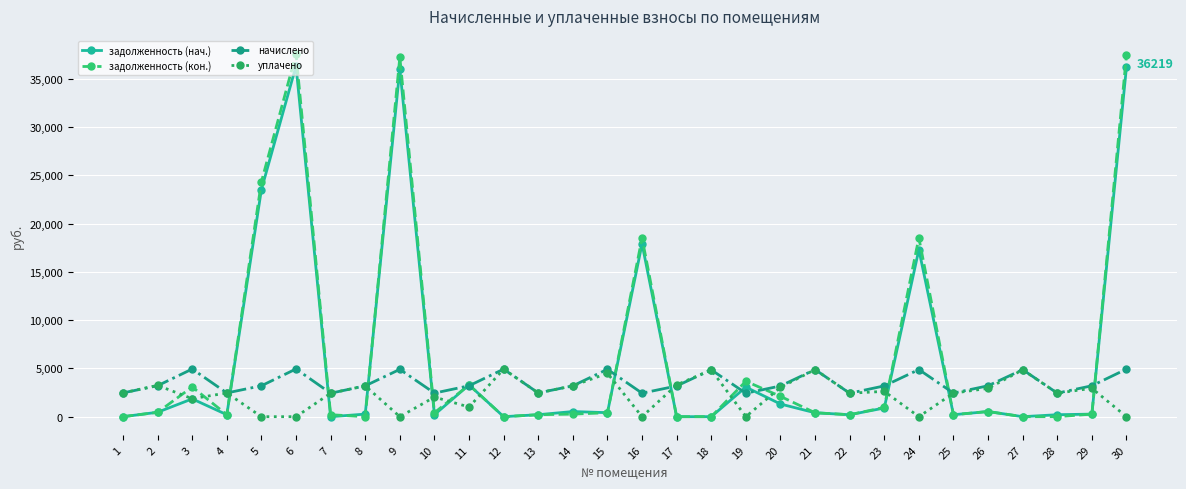

What is the highest value of the начислено series?

4942.1